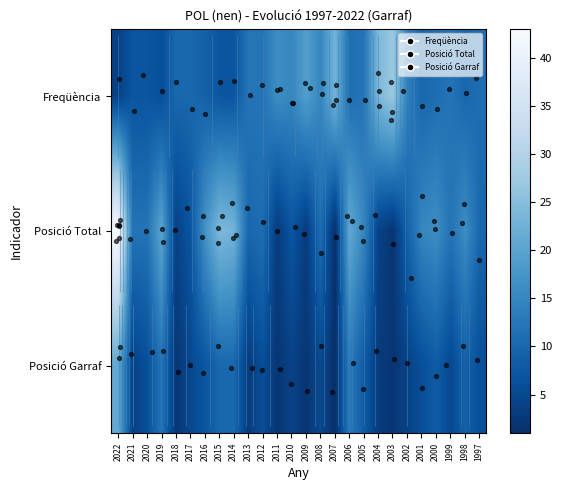

Which category has the highest value across all series?

2022